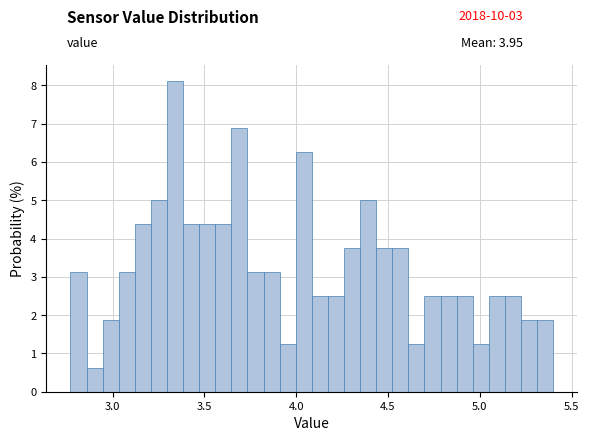

Around what value on the x-axis is the tallest bar? Give the approximate position of its centre, as read against the axis.

3.35